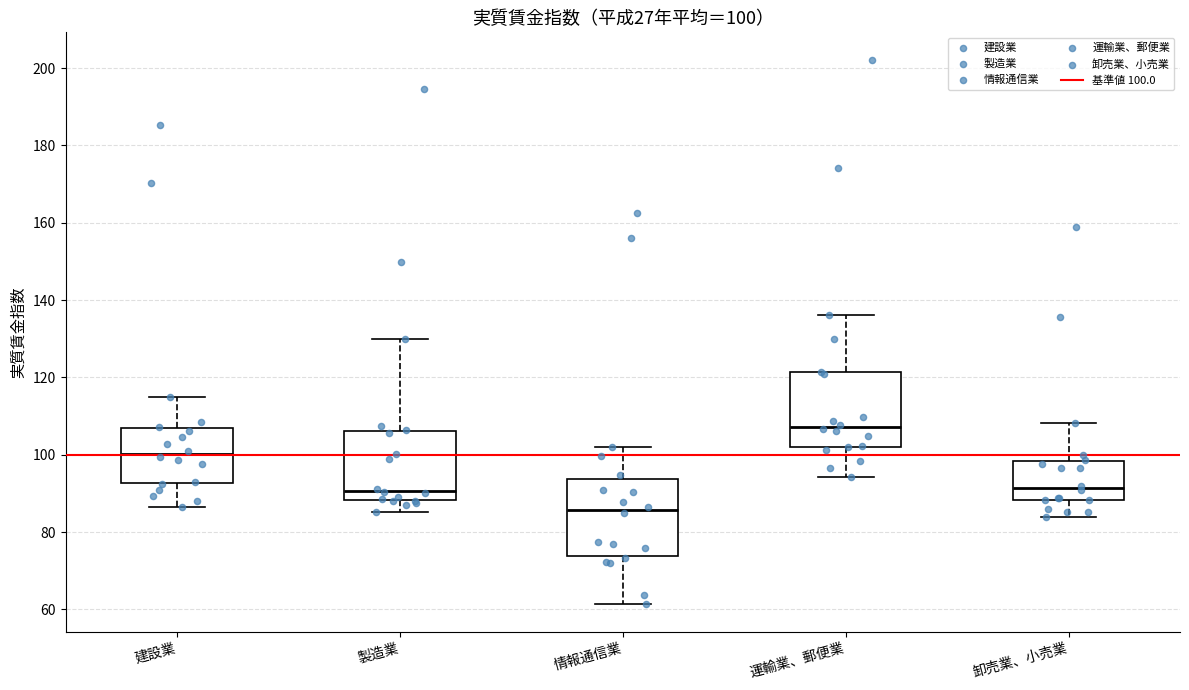

Which box's median line is the highest?

運輸業、郵便業